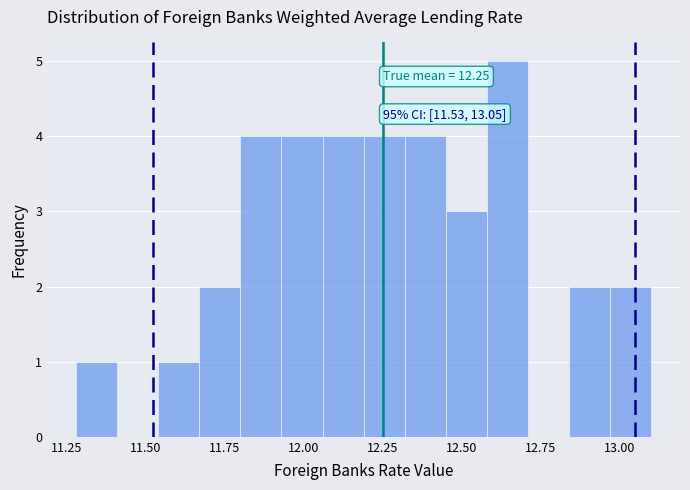

Around what value on the x-axis is the tallest bar? Give the approximate position of its centre, as read against the axis.

12.65